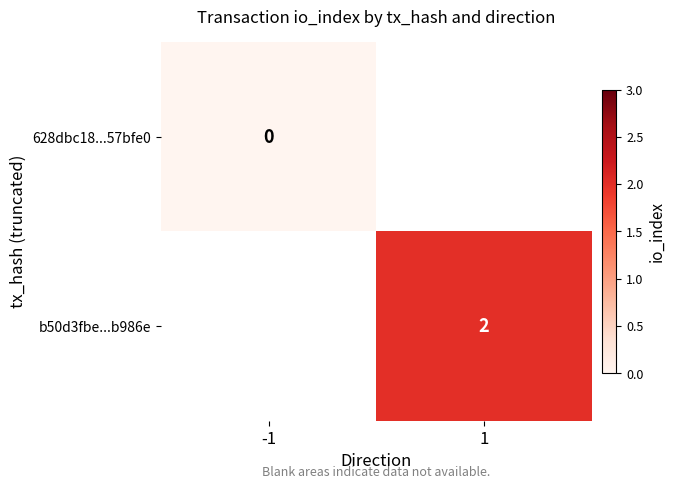

At how many categories does at least one series exceed 1?

1